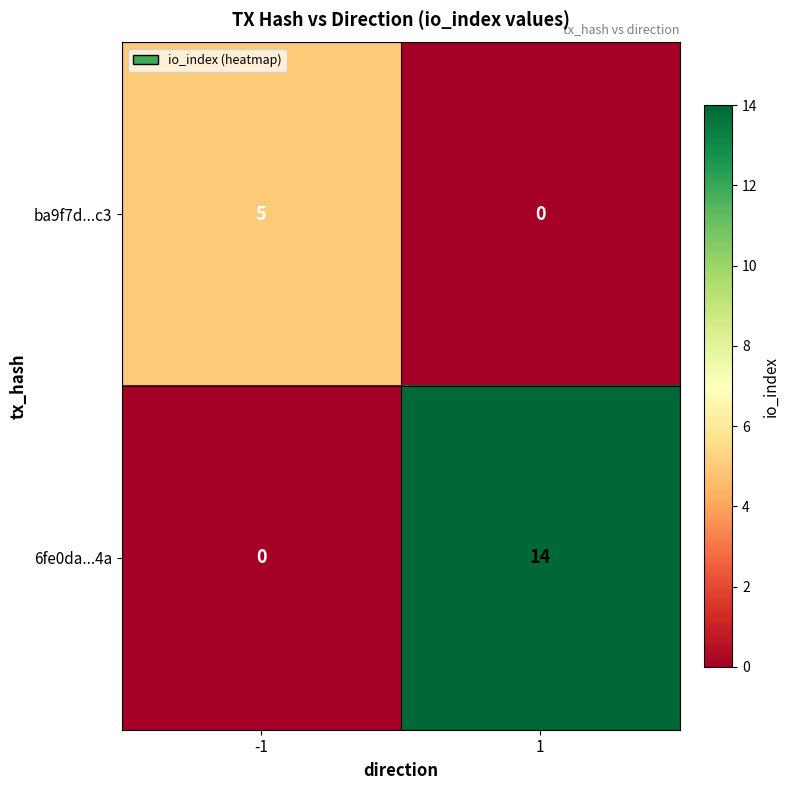

What is the maximum value for 6fe0da...4a?

14